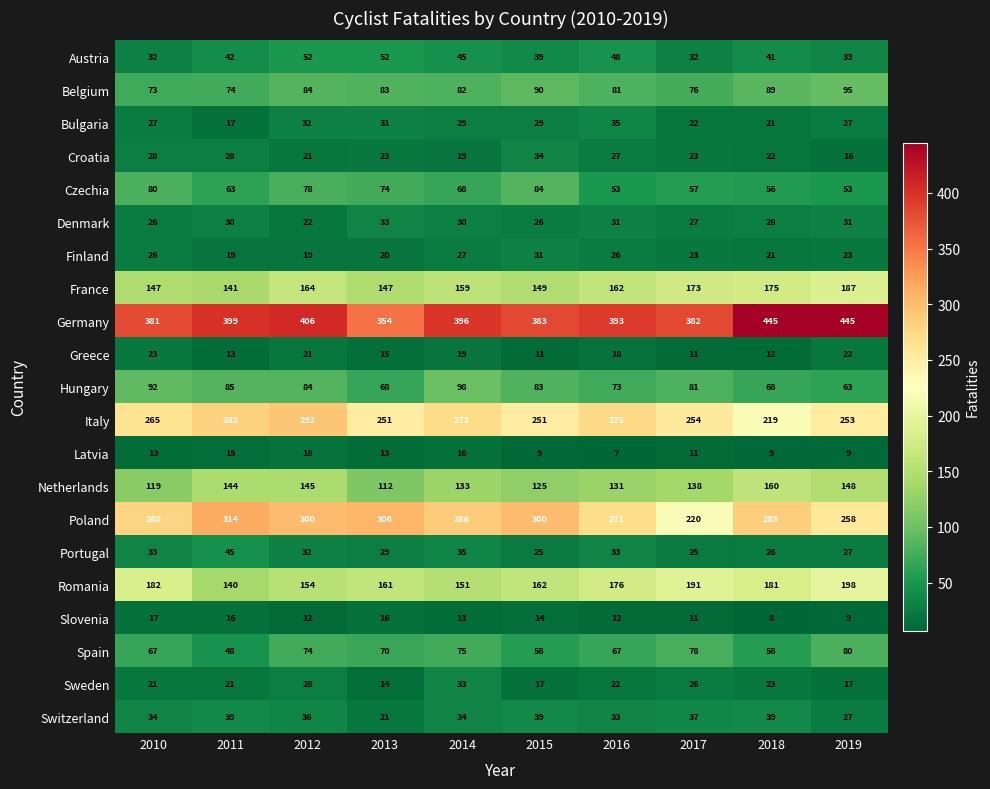

Which series has the largest total across all categories?

Germany